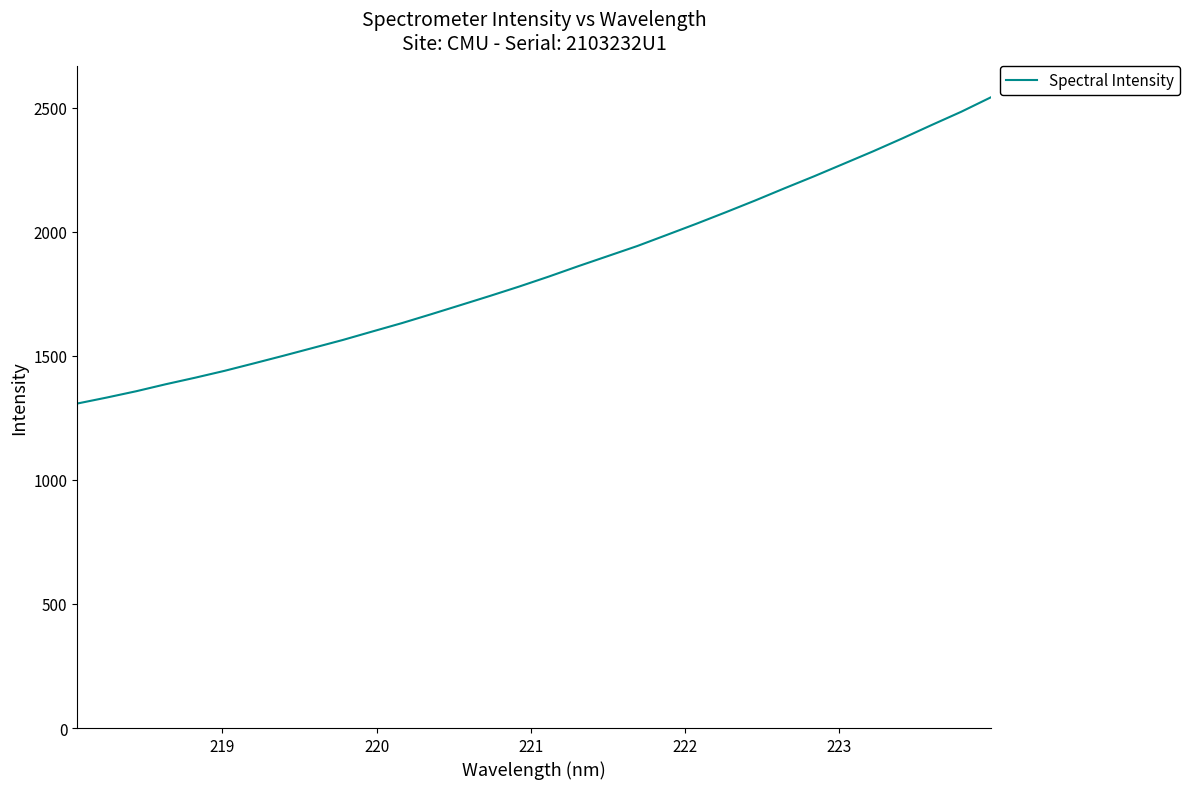

Reading left to right, what are all the values shown in this chart?

1307.8	1331.9	1357.4	1385.6	1412.0	1439.8	1470.0	1500.7	1532.3	1563.8	1597.9	1631.6	1667.7	1704.6	1741.6	1779.8	1819.8	1861.6	1902.2	1942.8	1987.4	2032.2	2078.7	2126.1	2175.4	2223.6	2273.8	2324.0	2376.4	2430.6	2483.8	2541.6